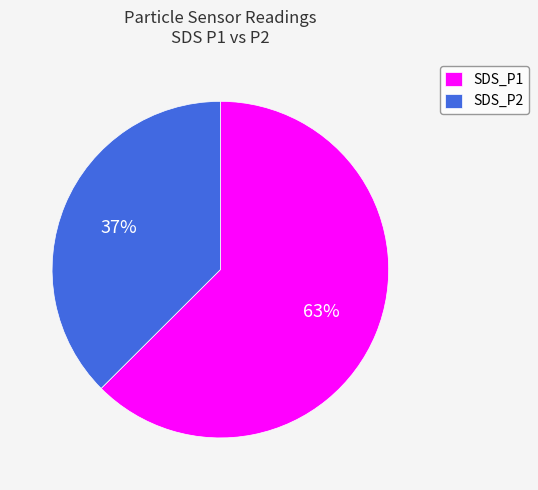

To the nearest percent, what percentage of the pie is SDS_P2?

37%